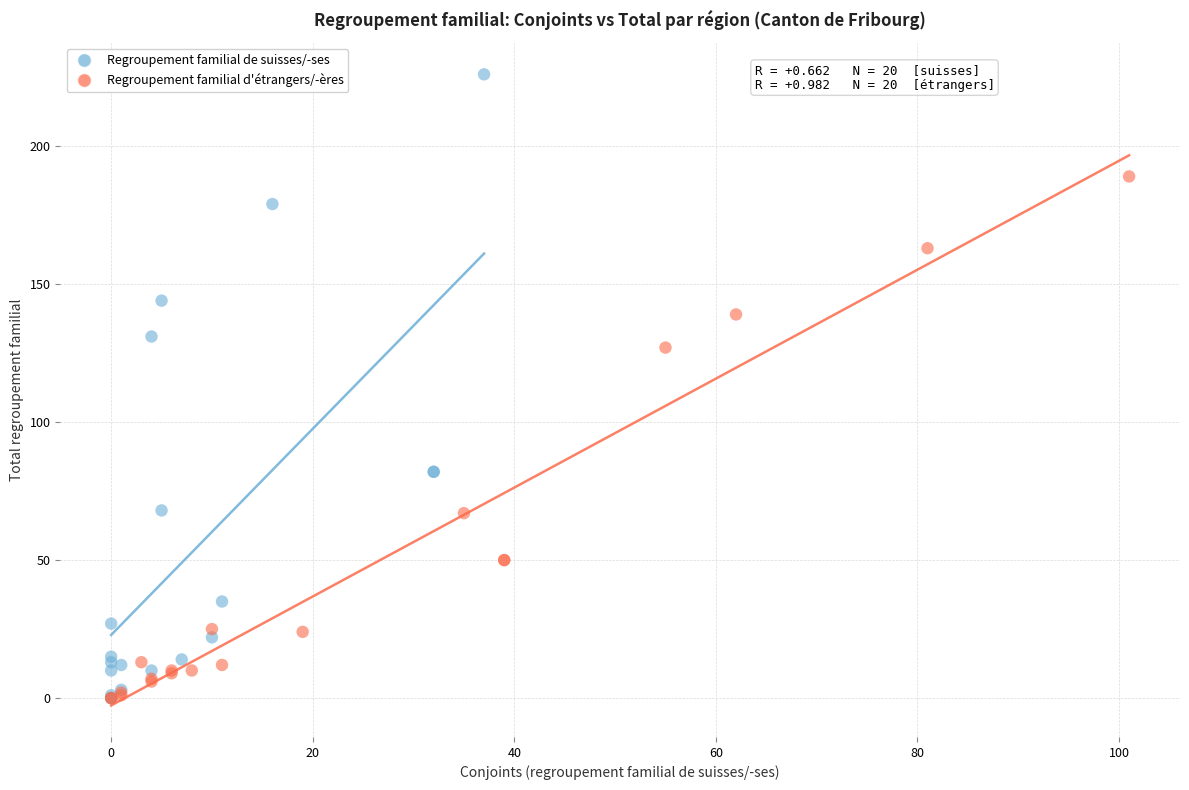

Which series contains the highest Y value?

Regroupement familial de suisses/-ses